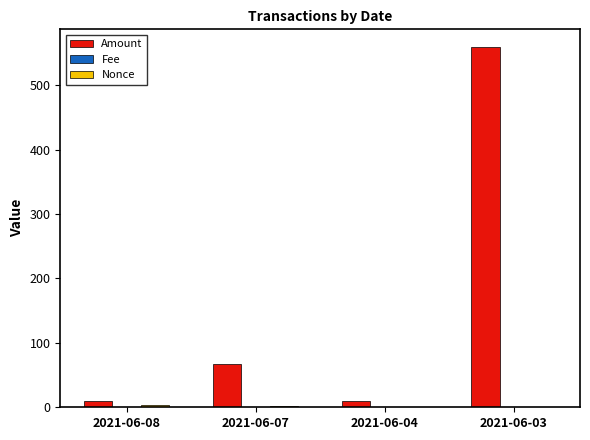

At which category does the chart reach its peak across all series?

2021-06-03